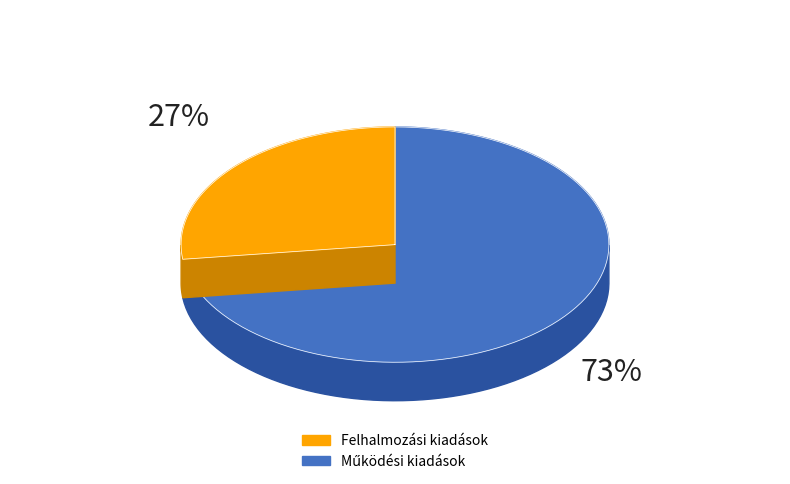

What is the largest slice in the pie chart?

Működési kiadások